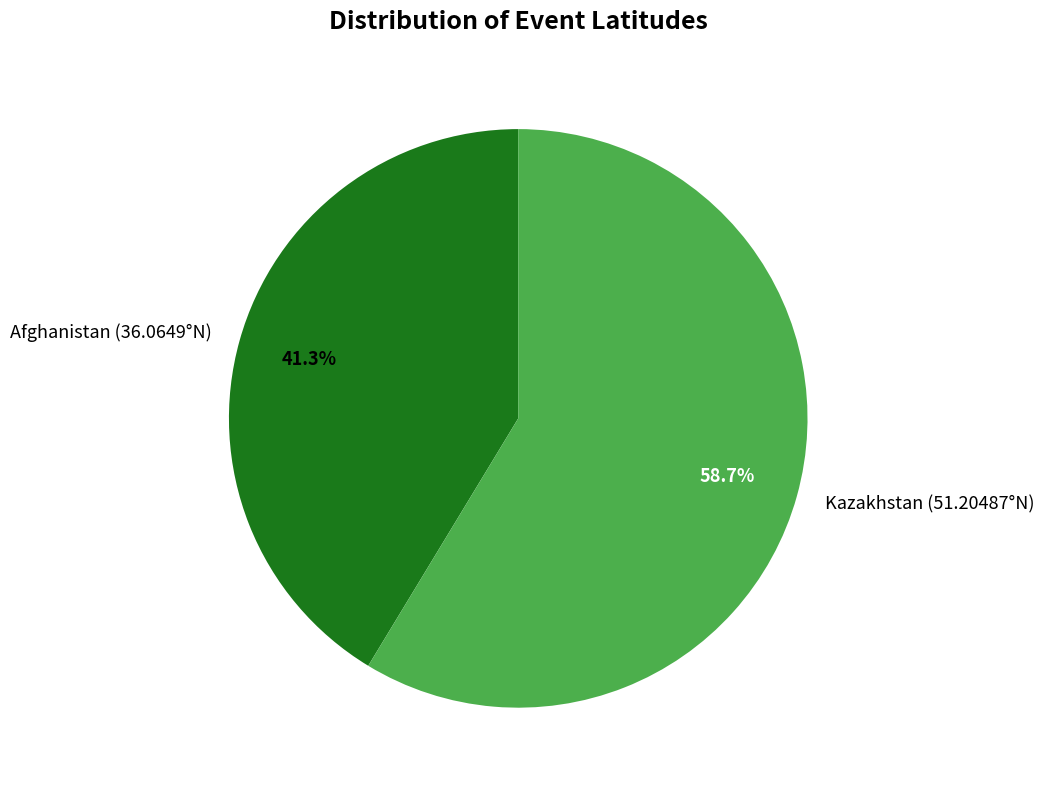

Combined, do Afghanistan (36.0649°N) and Kazakhstan (51.20487°N) account for over 50%?

Yes